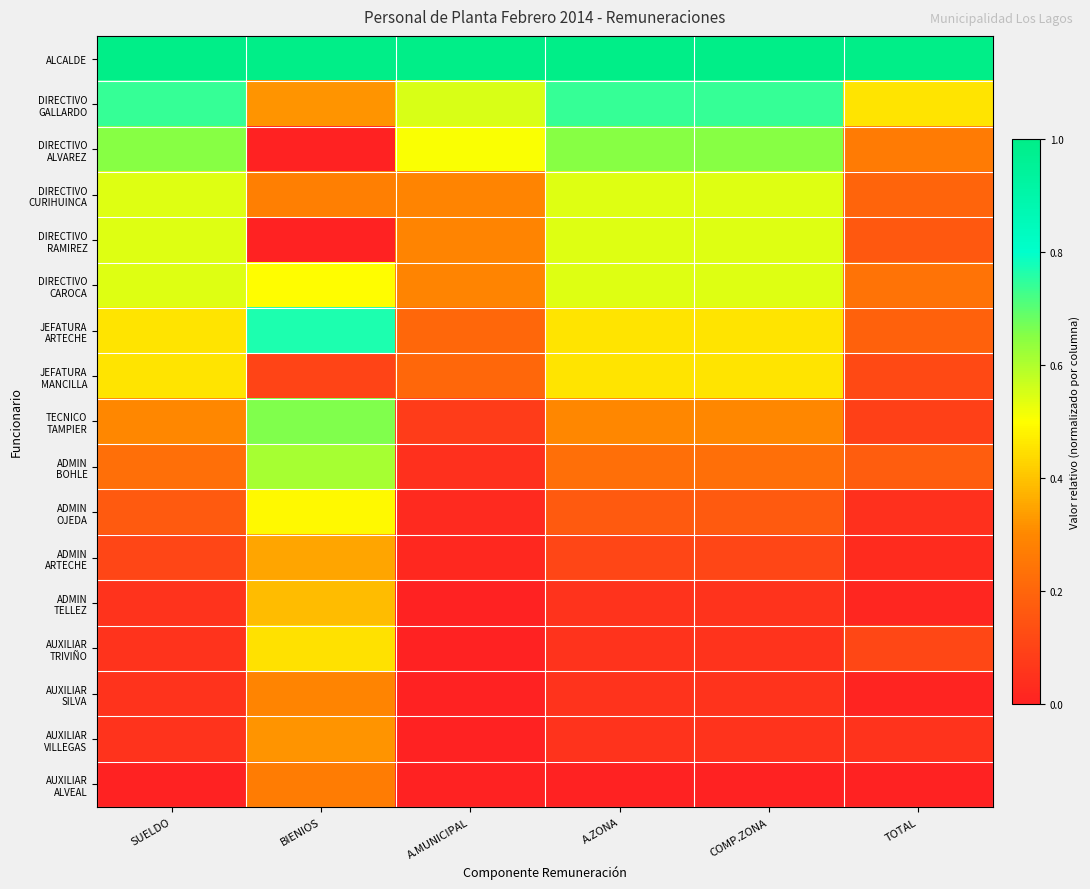

Rank the series by their maximum value, from lowest to highest.

AUXILIAR ALVEAL, AUXILIAR SILVA, AUXILIAR VILLEGAS, ADMIN ARTECHE, ADMIN TELLEZ, AUXILIAR TRIVIÑO, JEFATURA MANCILLA, ADMIN OJEDA, DIRECTIVO CURIHUINCА, DIRECTIVO RAMIREZ, DIRECTIVO CAROCA, ADMIN BOHLE, DIRECTIVO ALVAREZ, TECNICO TAMPIER, DIRECTIVO GALLARDO, JEFATURA ARTECHE, ALCALDE